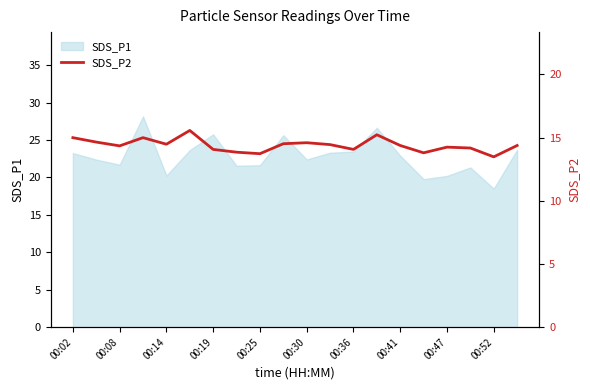

Is it true that SDS_P1 equals 20.2 at 00:14?

True